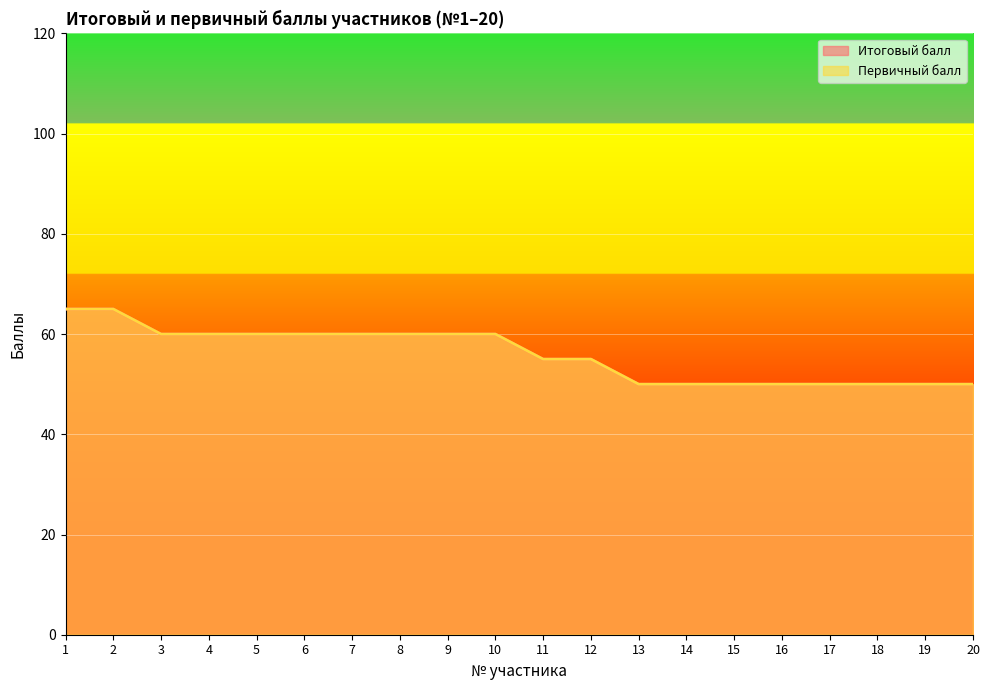

Which label corresponds to the smallest value in the chart?

13